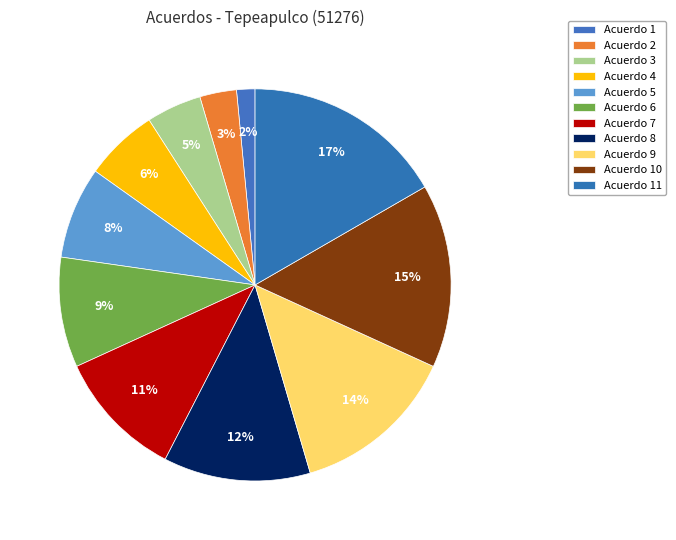

How many segments does this pie chart have?

11